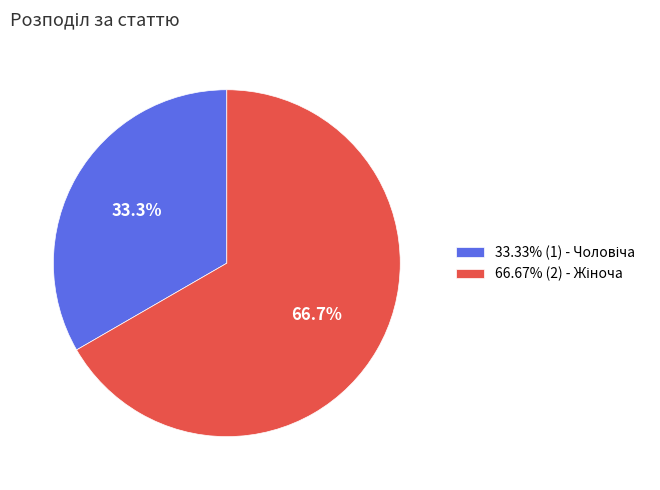

Is there a majority slice in this chart?

Yes